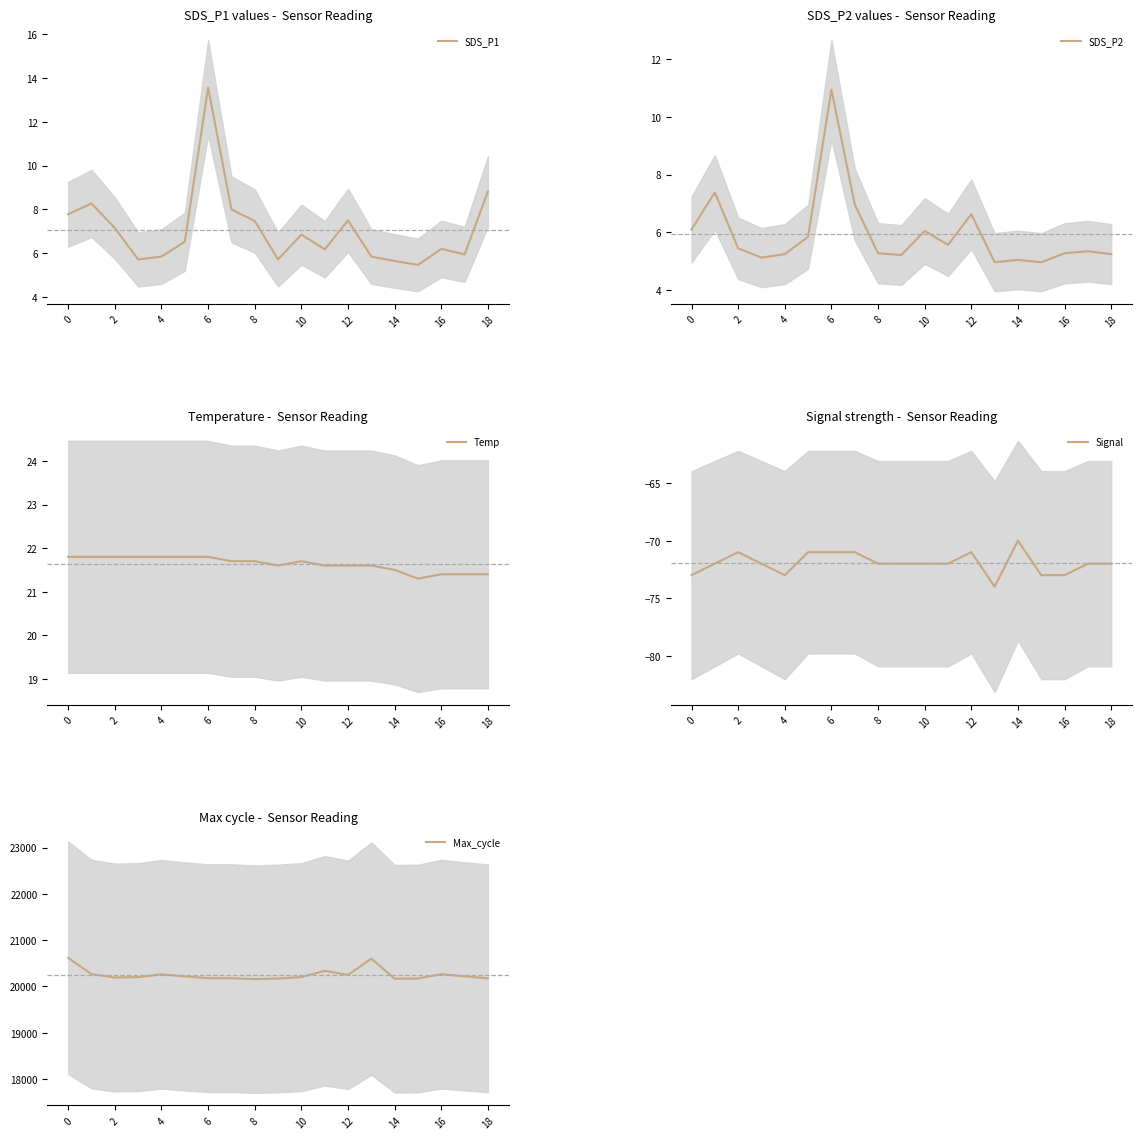

Which series has the largest total across all categories?

Max_cycle